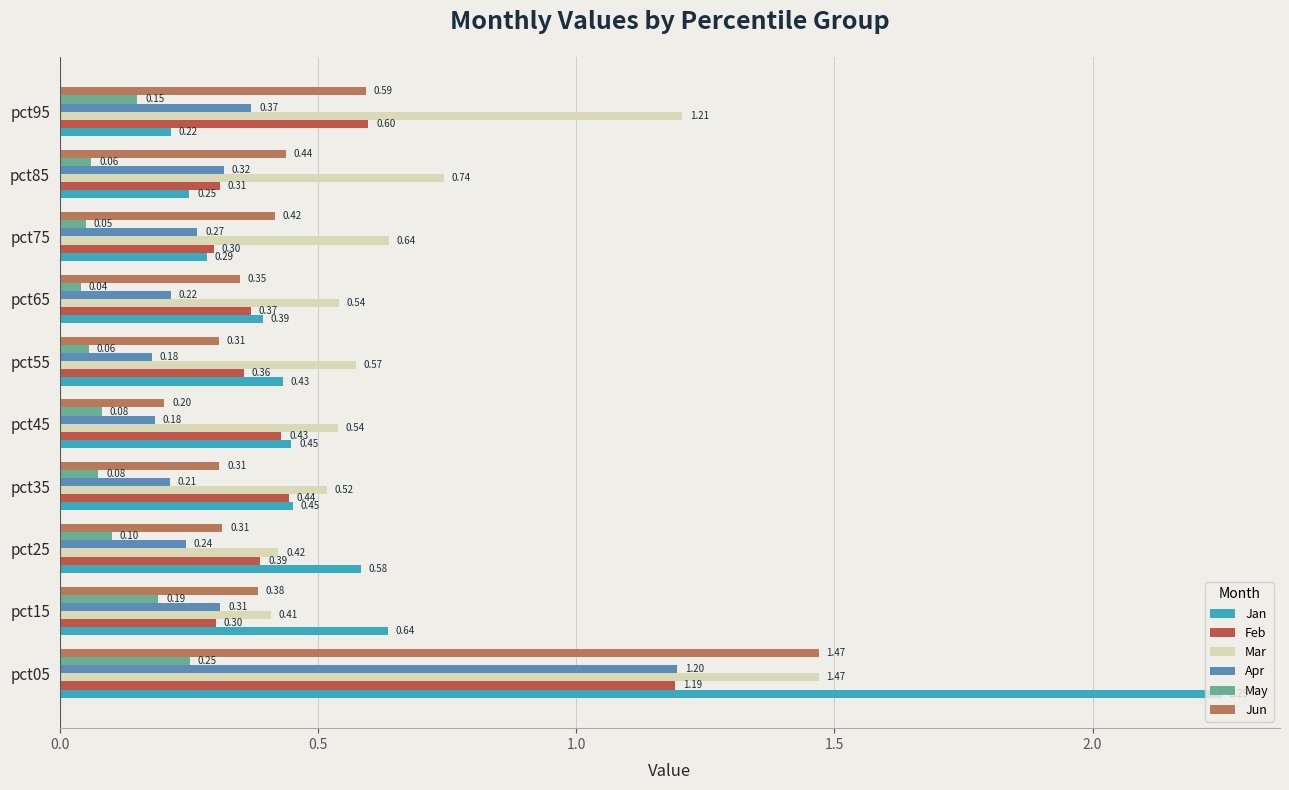

Rank the series at pct75 from highest to lowest value.

Mar, Jun, Feb, Jan, Apr, May